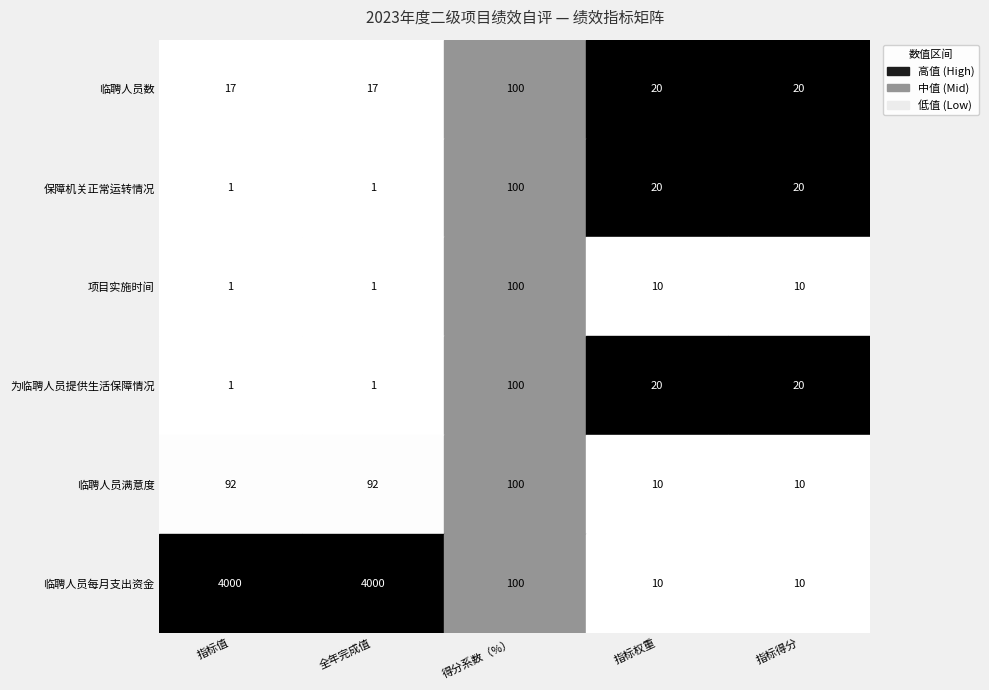

Reading left to right, list all the values displayed in this chart.

临聘人员数: 17	17	100	20	20
保障机关正常运转情况: 1	1	100	20	20
项目实施时间: 1	1	100	10	10
为临聘人员提供生活保障情况: 1	1	100	20	20
临聘人员满意度: 92	92	100	10	10
临聘人员每月支出资金: 4000	4000	100	10	10